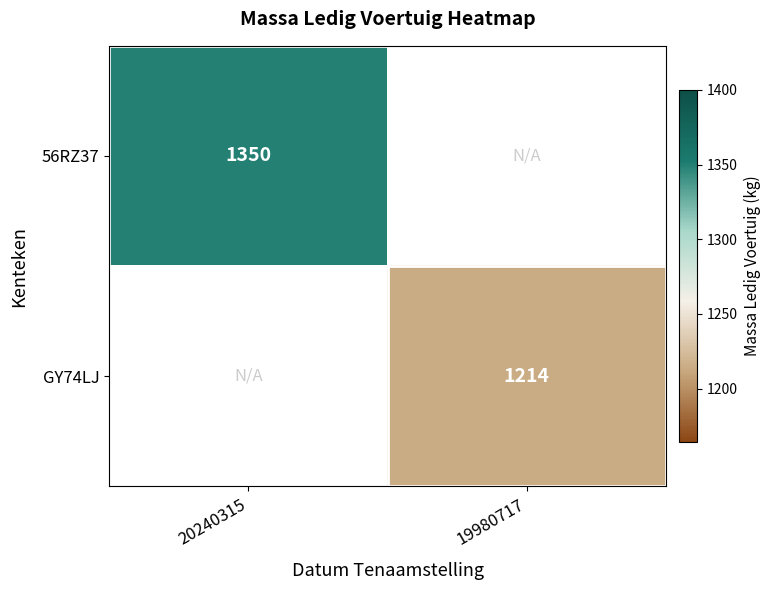

The GY74LJ series shows 1214 at 19980717. True or false?

True